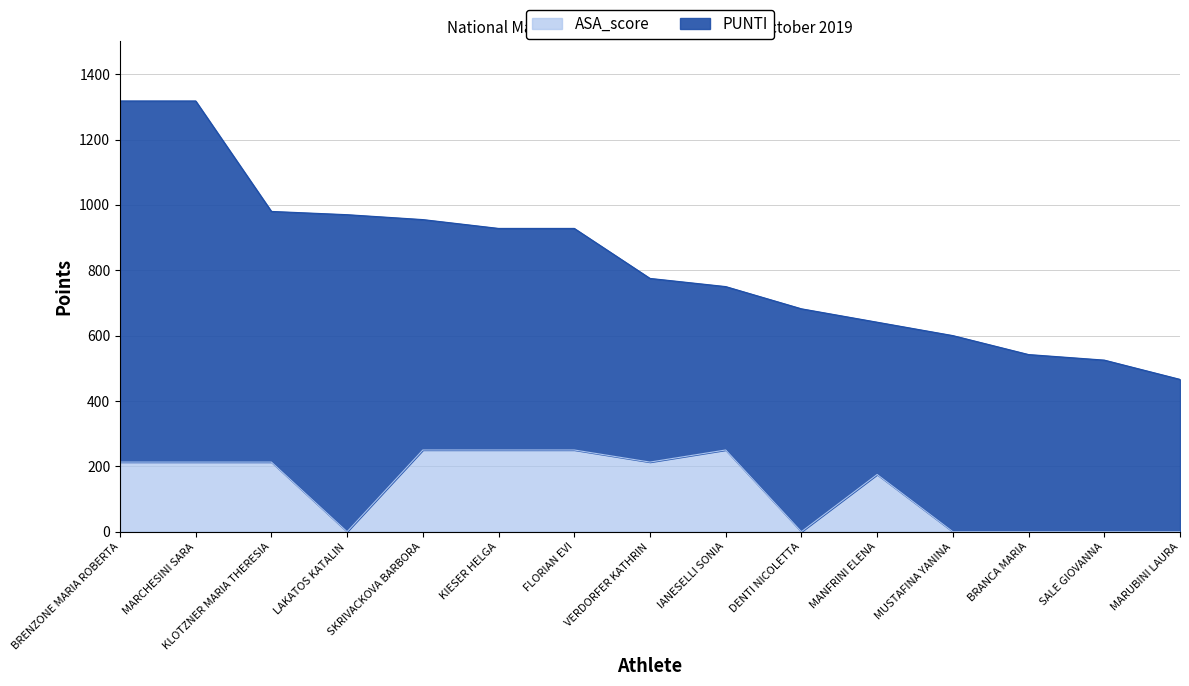

True or false: PUNTI and ASA_score intersect in this chart.

False